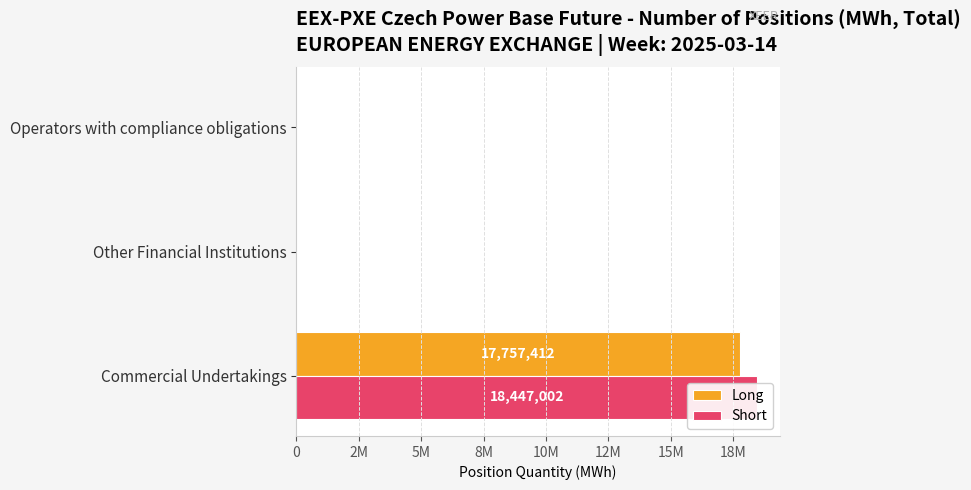

The Short series shows 30525925 at Commercial Undertakings. True or false?

False